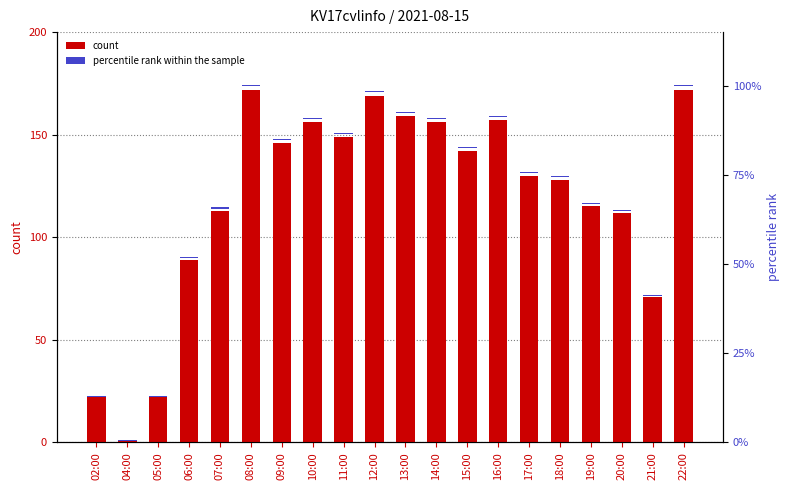

Rank the categories by col_3 value from lowest to highest.

04:00, 02:00, 05:00, 21:00, 06:00, 20:00, 07:00, 19:00, 18:00, 17:00, 15:00, 09:00, 11:00, 10:00, 14:00, 16:00, 13:00, 12:00, 08:00, 22:00